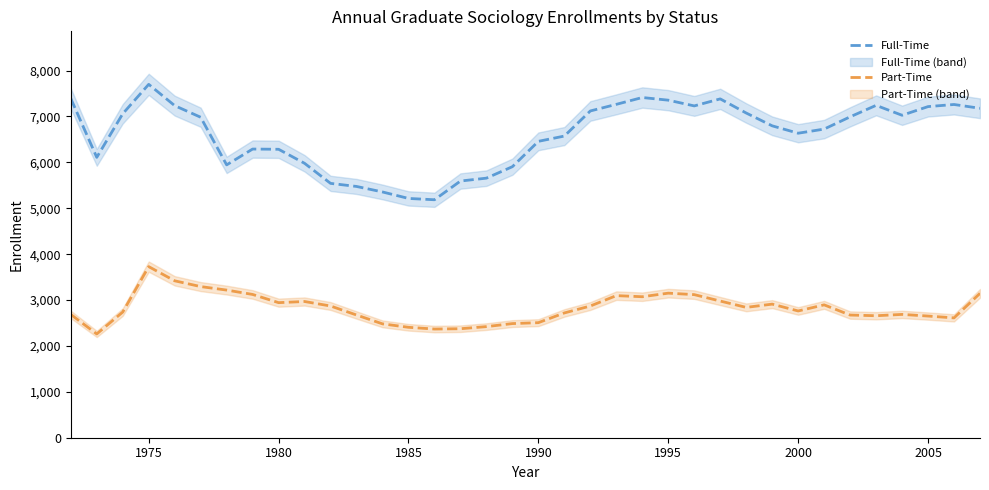

At how many categories does at least one series exceed 5478?

32